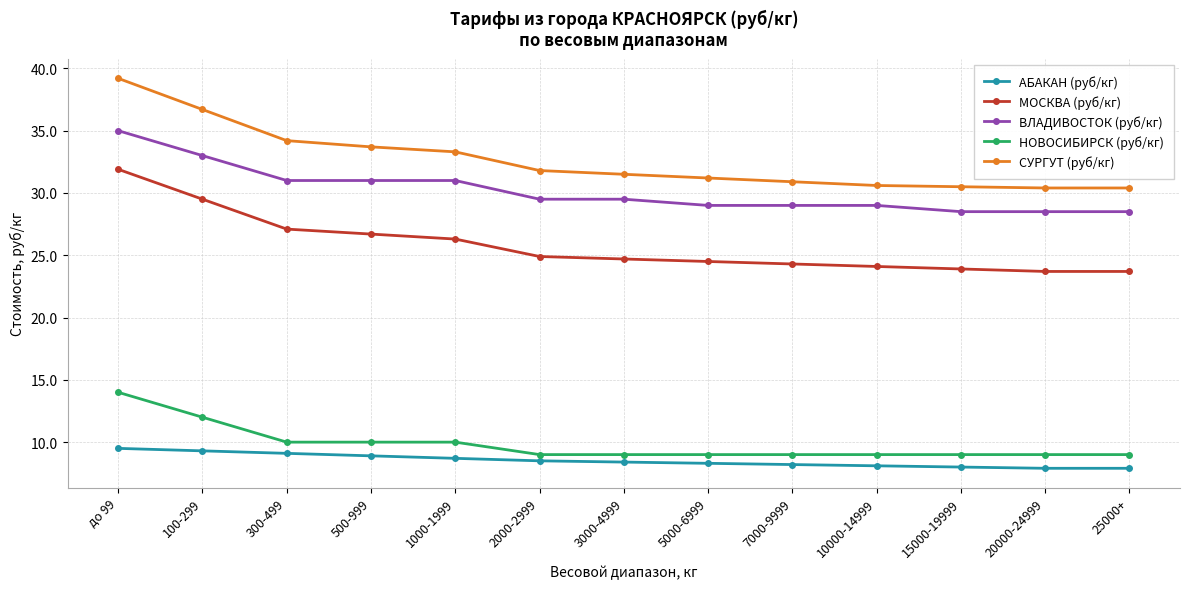

Which label corresponds to the largest value in the chart?

до 99